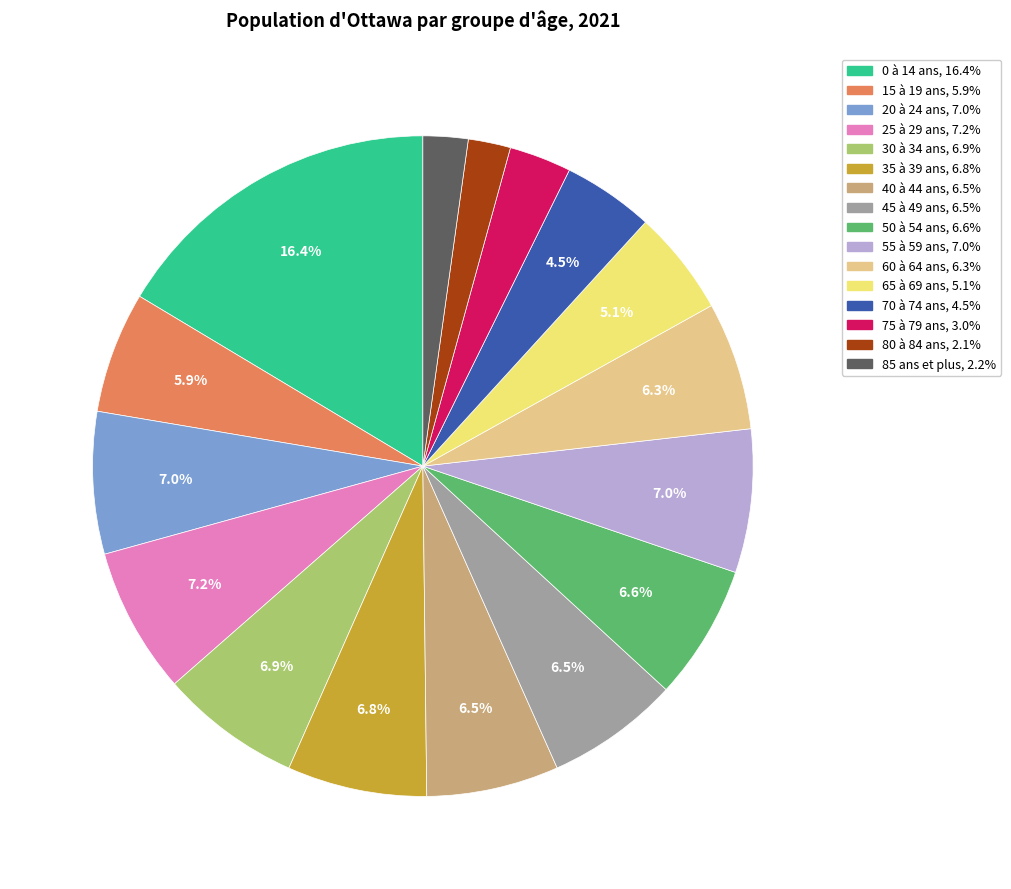

Combined, do 75 à 79 ans and 25 à 29 ans account for over 50%?

No